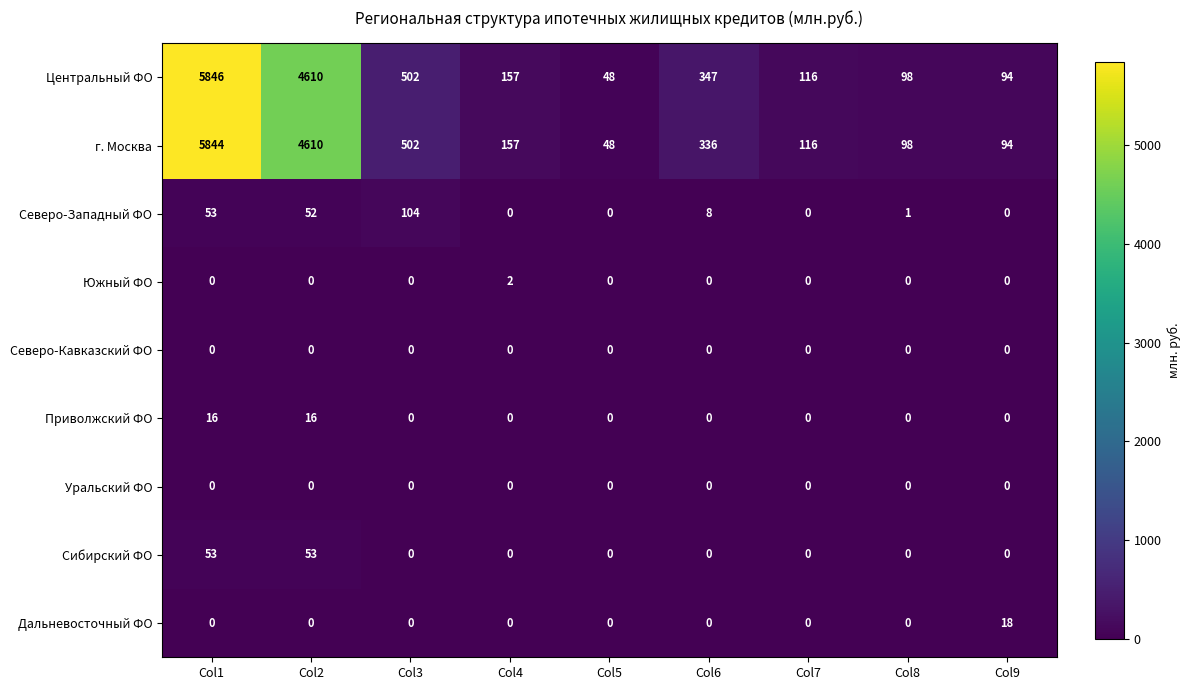

What is the difference between the highest and lowest values at Col8?

98